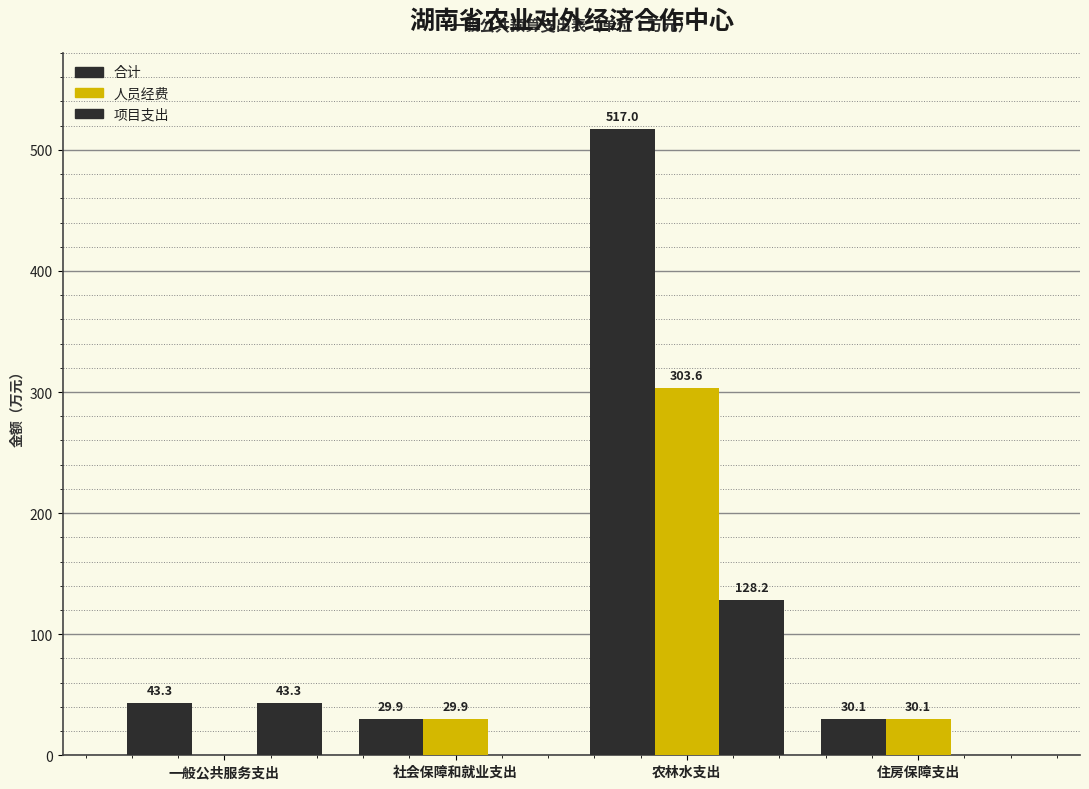

Reading left to right, transcribe all the data shown in this chart.

合计: 一般公共服务支出=43.3	社会保障和就业支出=29.9	农林水支出=517.0	住房保障支出=30.1
人员经费: 一般公共服务支出=0.0	社会保障和就业支出=29.9	农林水支出=303.6	住房保障支出=30.1
项目支出: 一般公共服务支出=43.3	社会保障和就业支出=0.0	农林水支出=128.2	住房保障支出=0.0